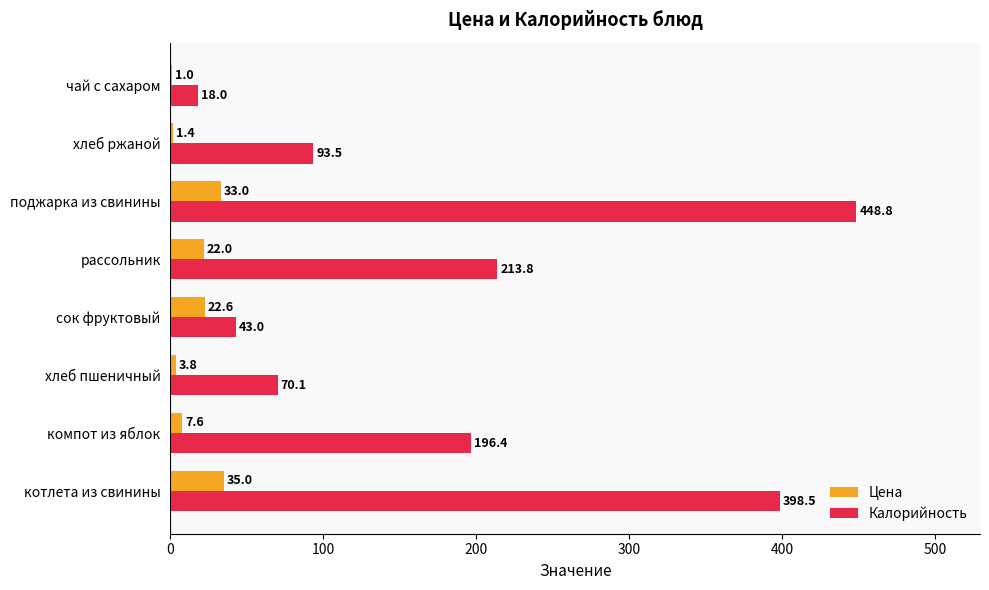

At which category does the chart reach its peak across all series?

поджарка из свинины